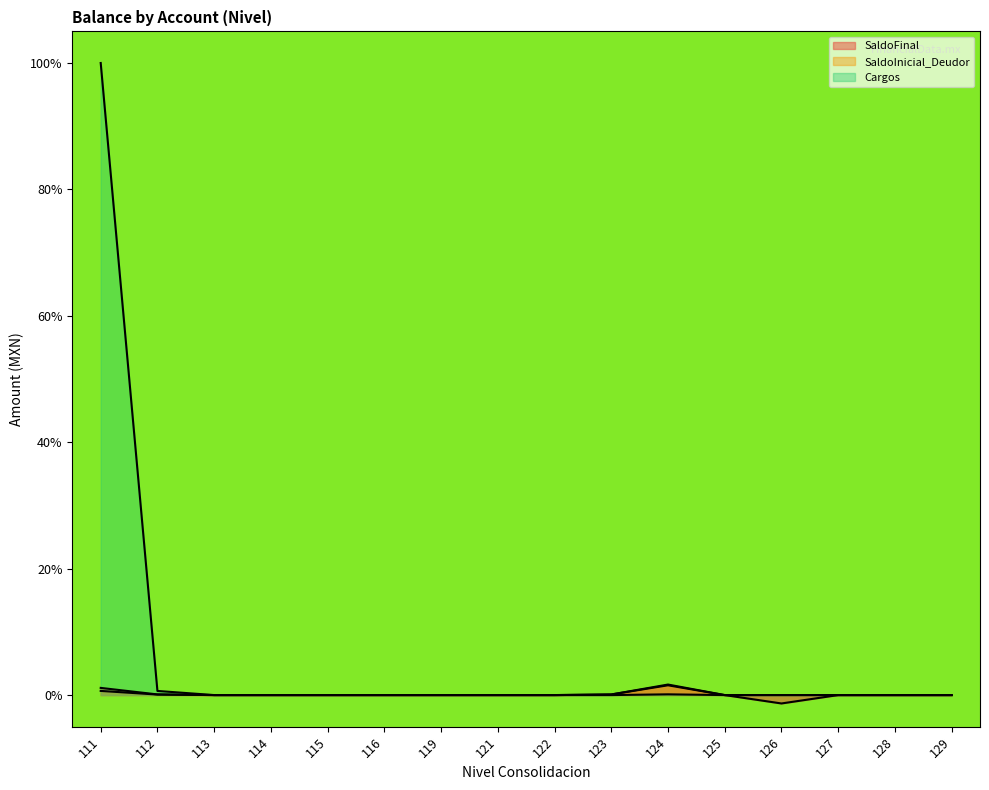

Which has a higher value, 129 or 111?

111